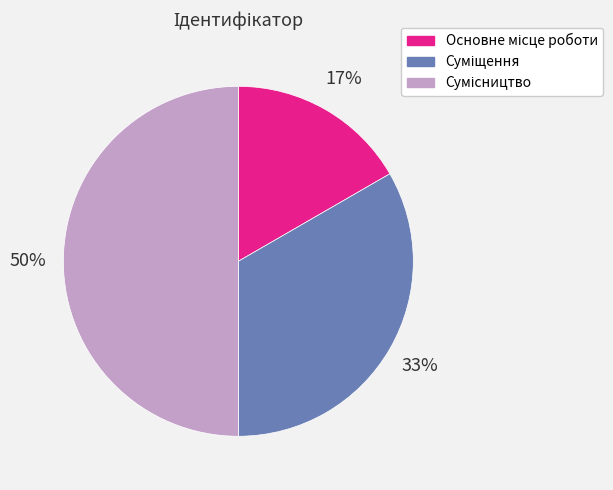

To the nearest percent, what is the average slice percentage?

33%